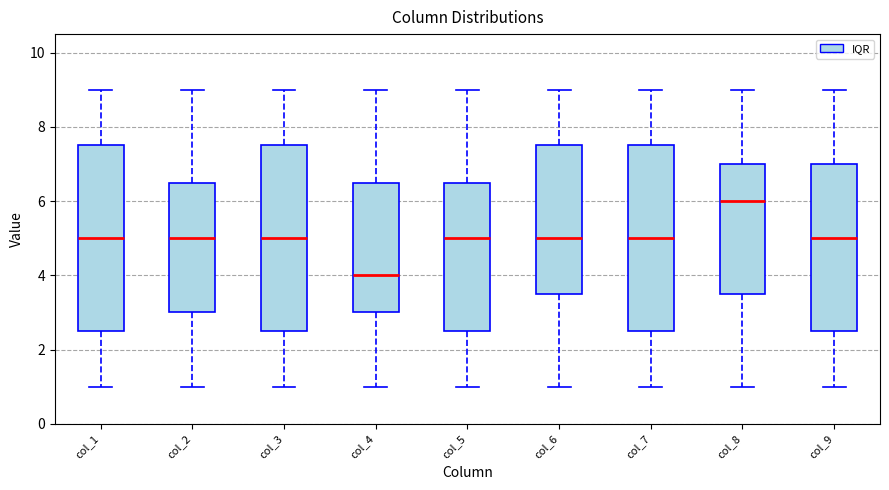

Which box's median line is the highest?

col_8